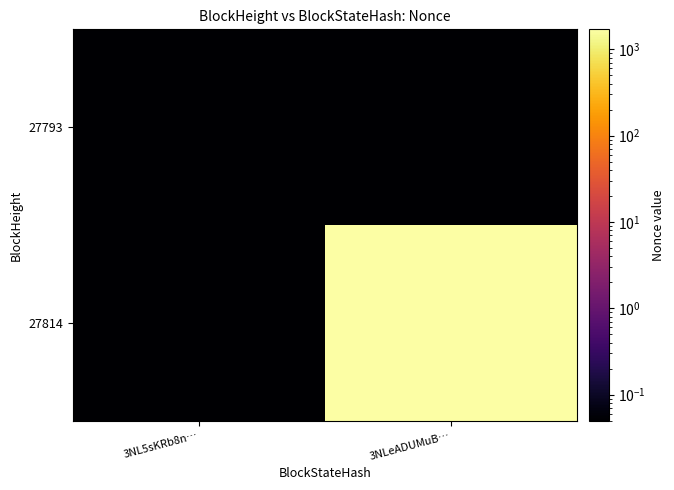

What is the smallest value displayed?

0.1